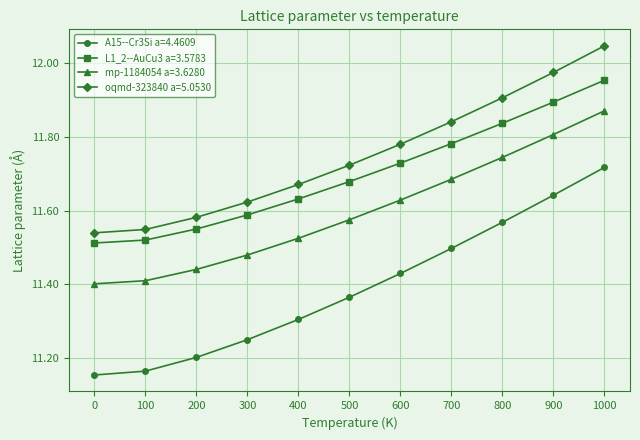

What is the difference between the maximum and second lowest values in the oqmd-323840 a=5.0530 series?

0.5